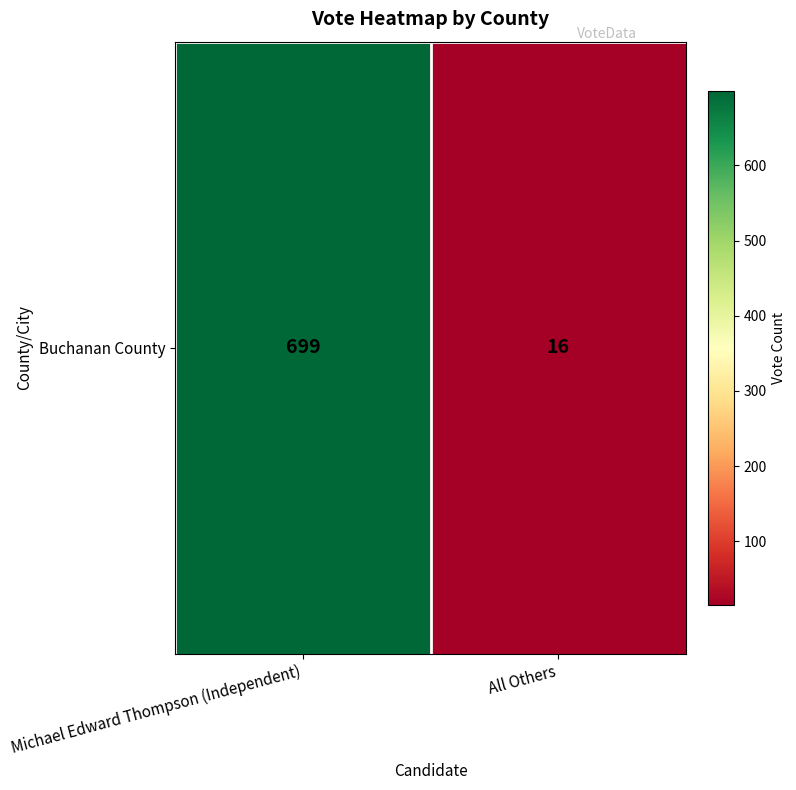

Which category has the highest value across all series?

Michael Edward Thompson (Independent)